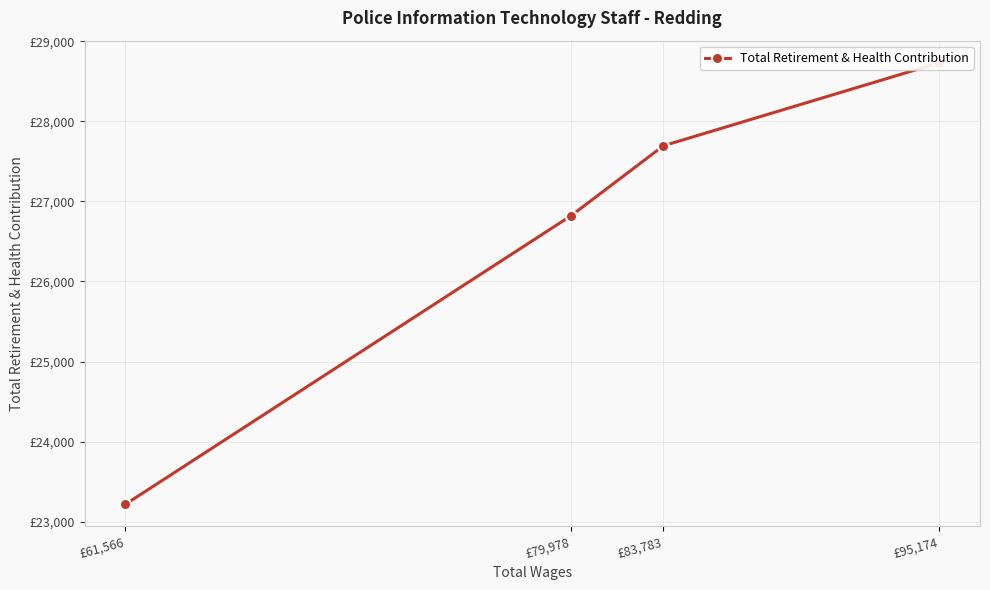

How many distinct data groups are displayed?

1